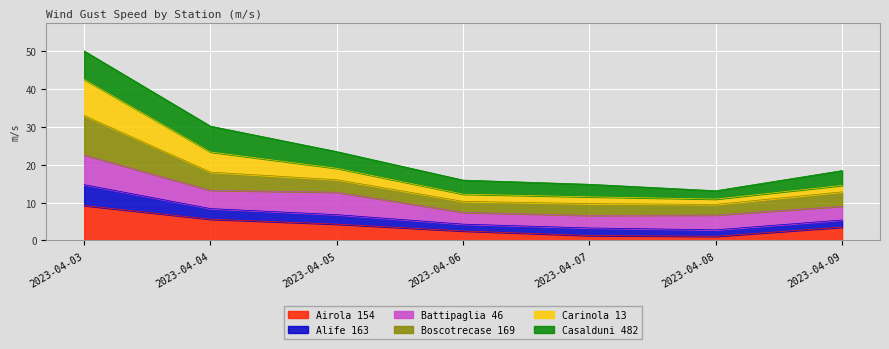

At which label does Airola 154 first exceed 3?

2023-04-03